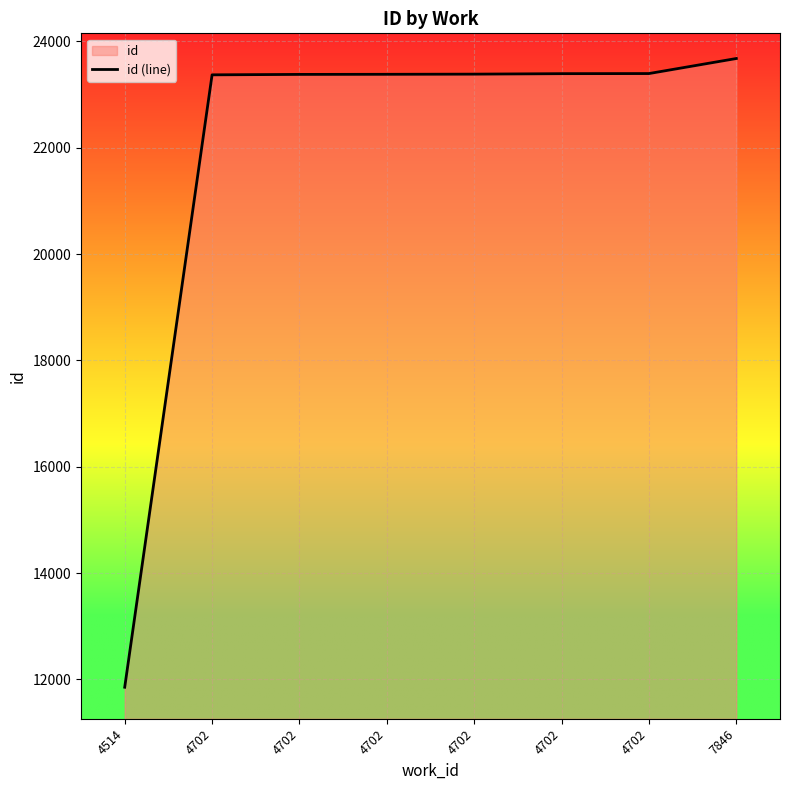

Reading left to right, transcribe all the data shown in this chart.

4514=11853	4702=23371	4702=23379	4702=23381	4702=23384	4702=23393	4702=23395	7846=23678